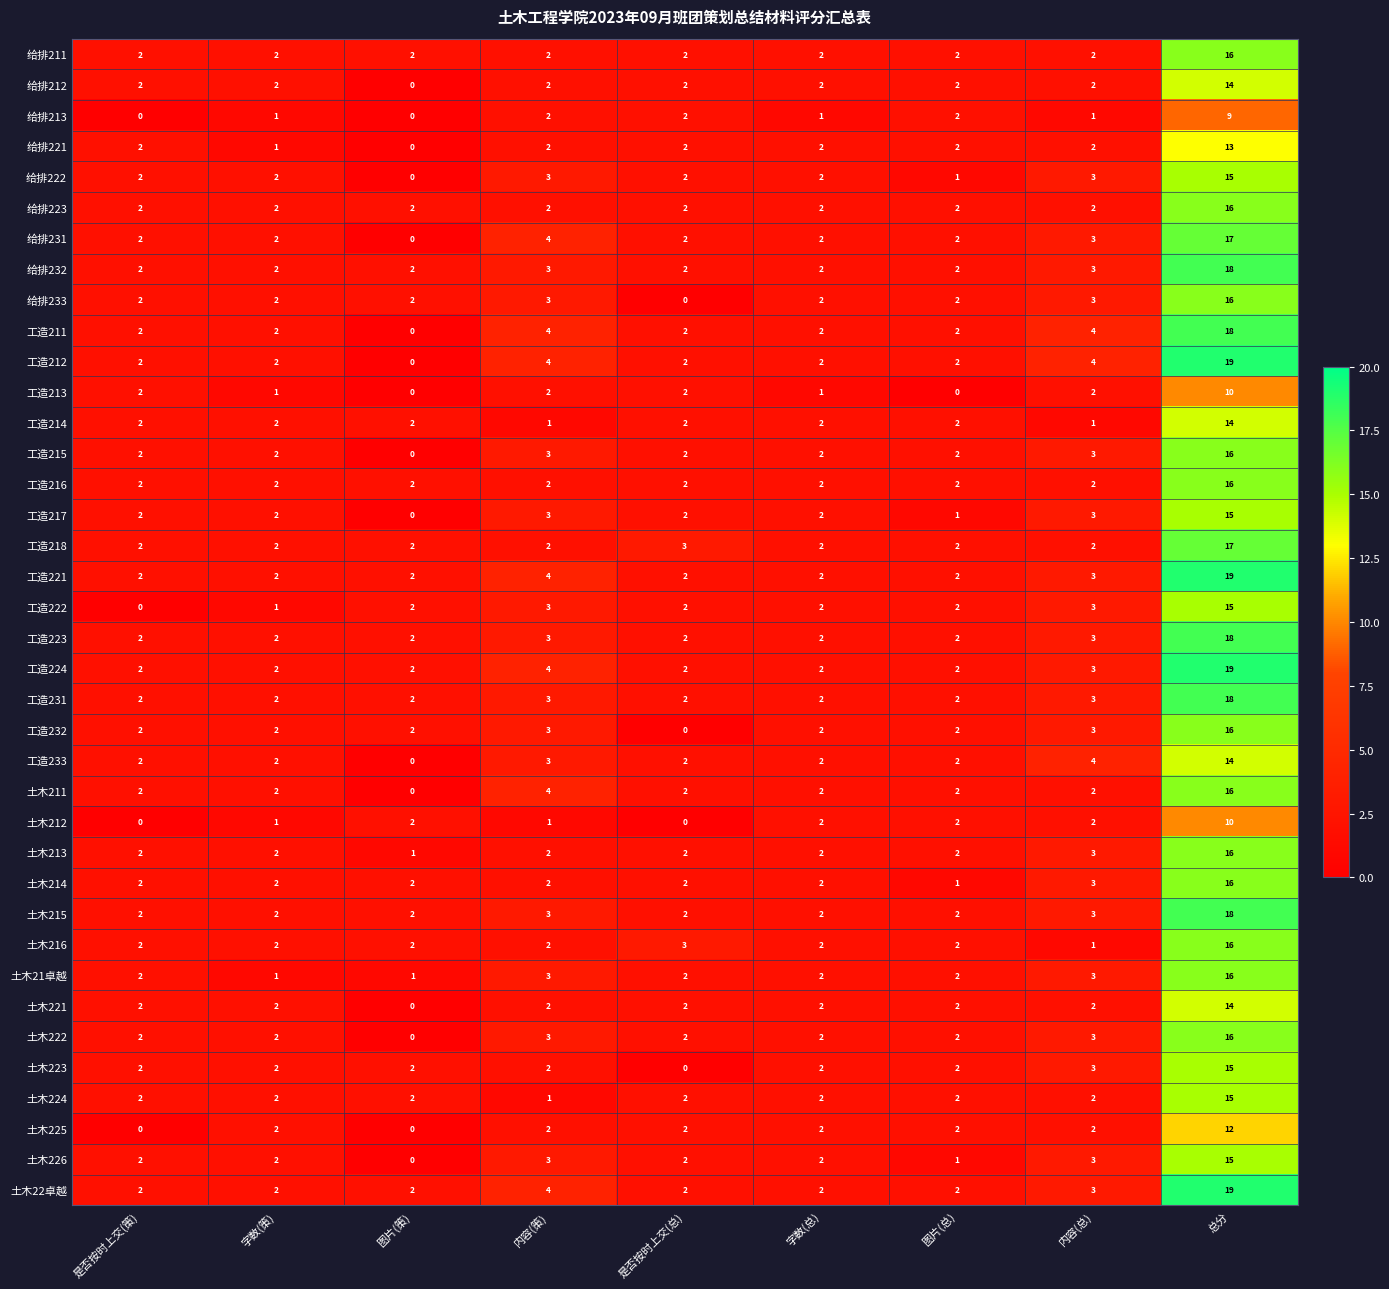

True or false: 土木226 has a value of 2 at 是否按时上交(总).

True